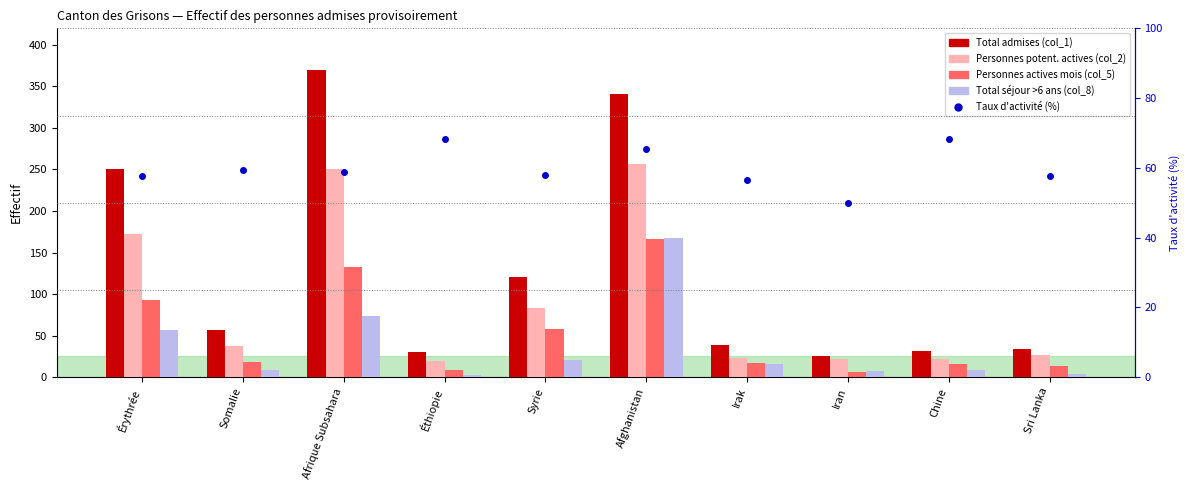

What position from the right is Érythrée?

10